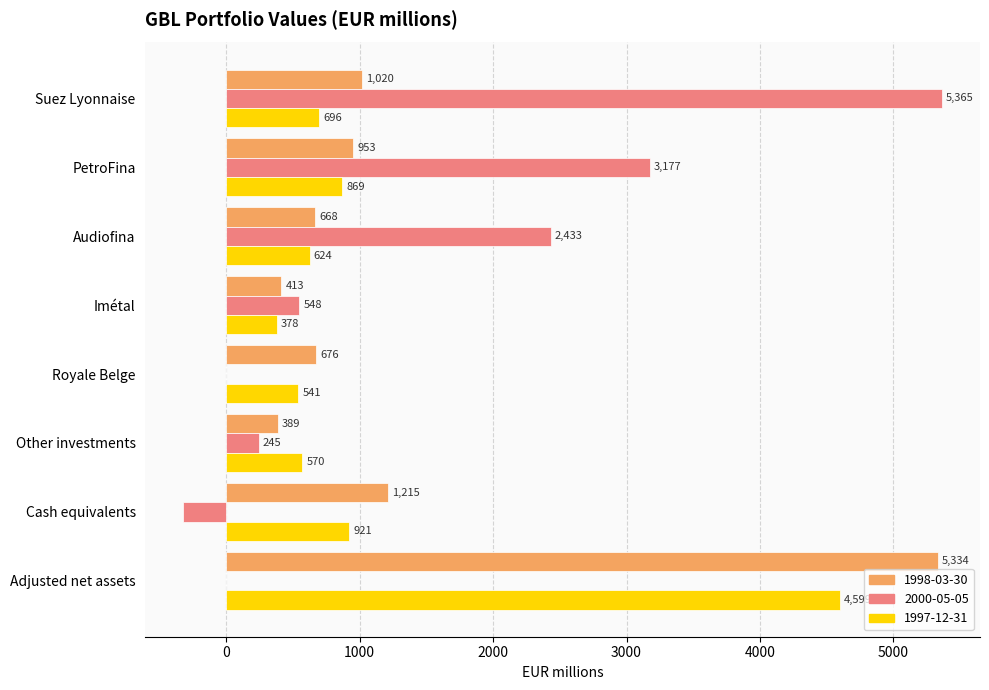

What is the highest value of the 1997-12-31 series?

4599